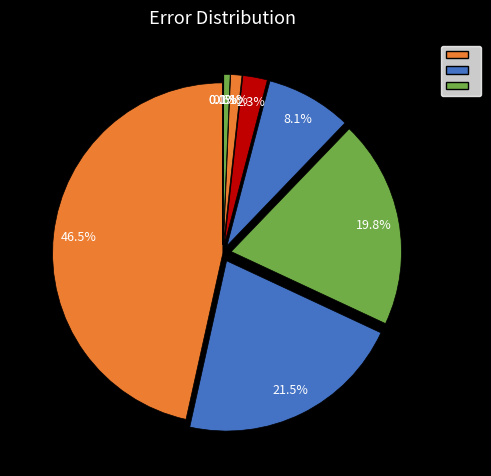

Is the sum of ביטוח and אנרגיה greater than half?

No